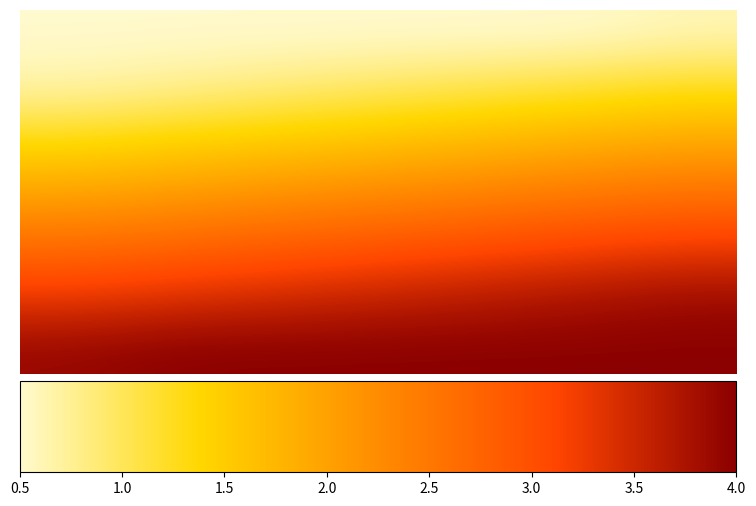

Which category has the highest value across all series?

1.0